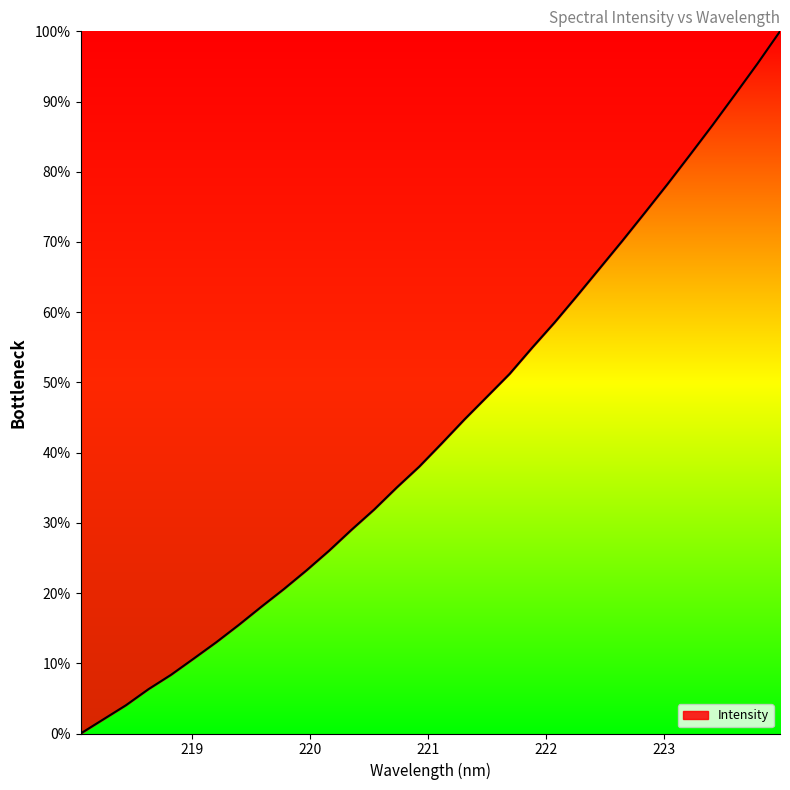

How many lines are shown in the chart?

1